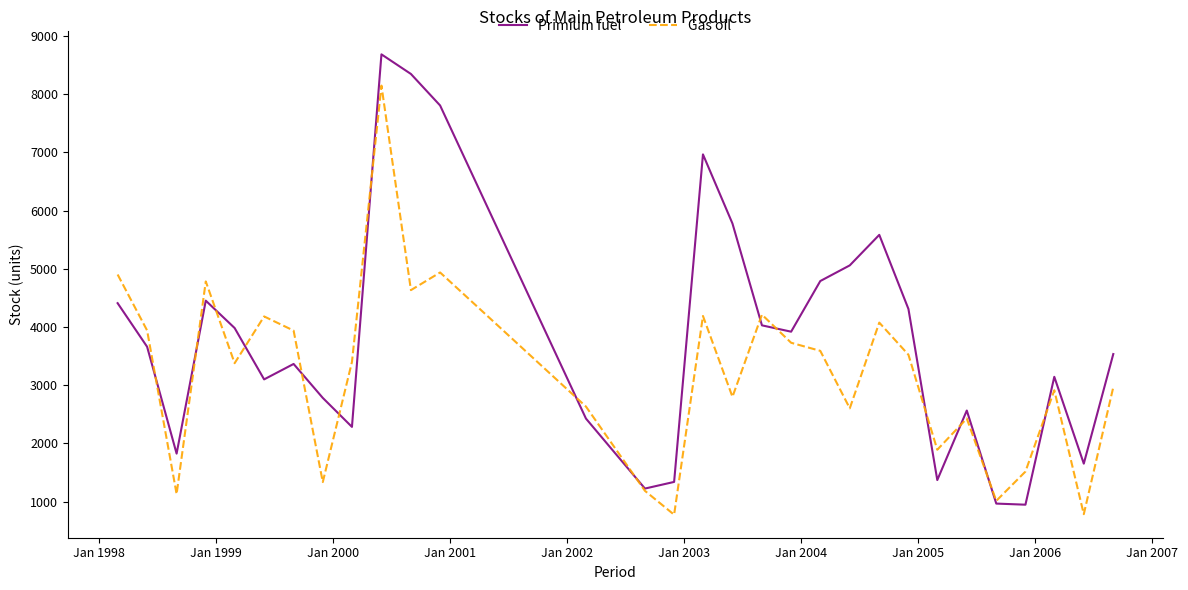

After their last crossing, which series has the higher values: Primium fuel or Gas oil?

Primium fuel